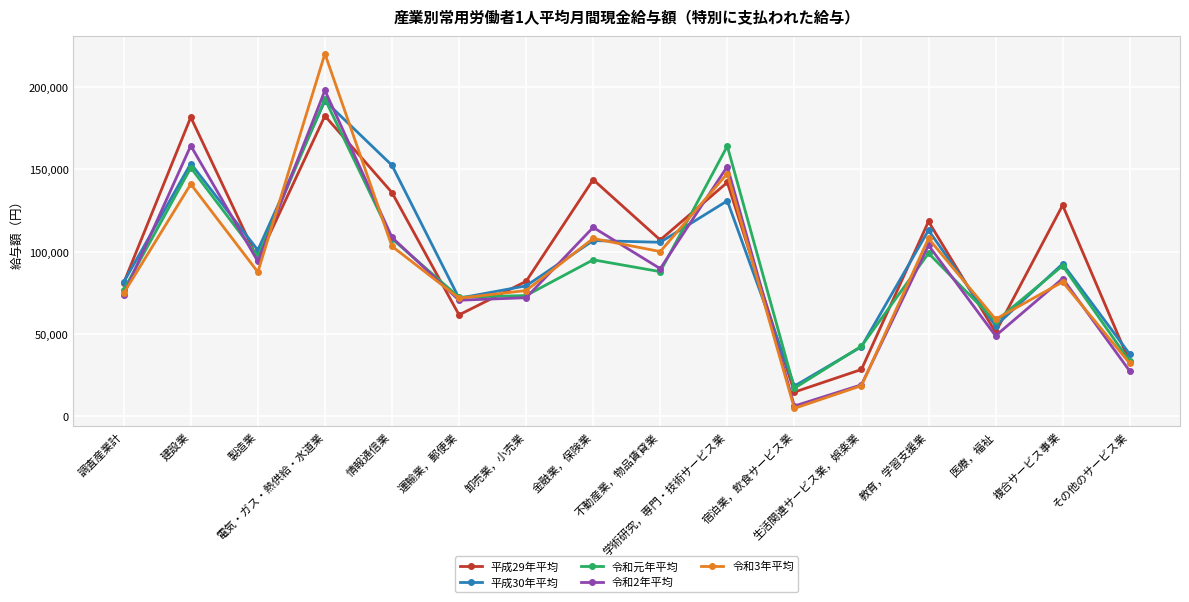

How many lines are shown in the chart?

5